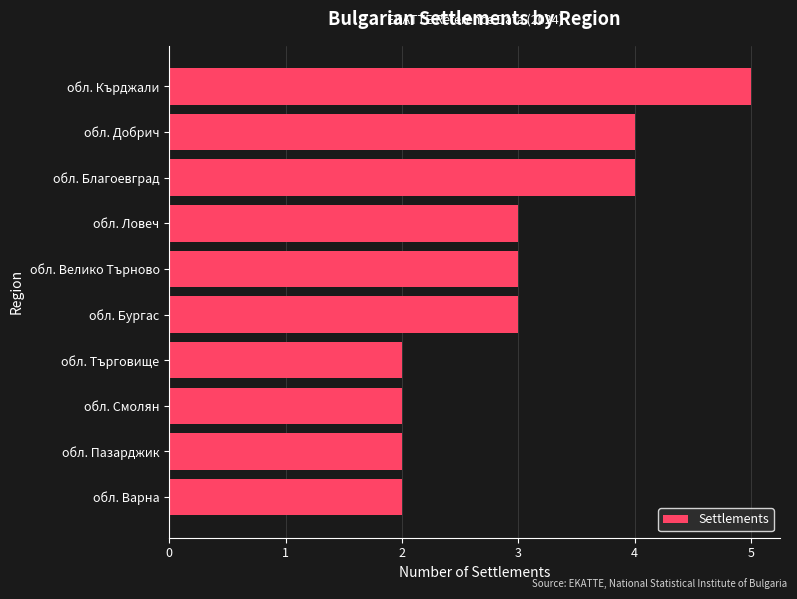

Count the values in the range 2 to 4.

9